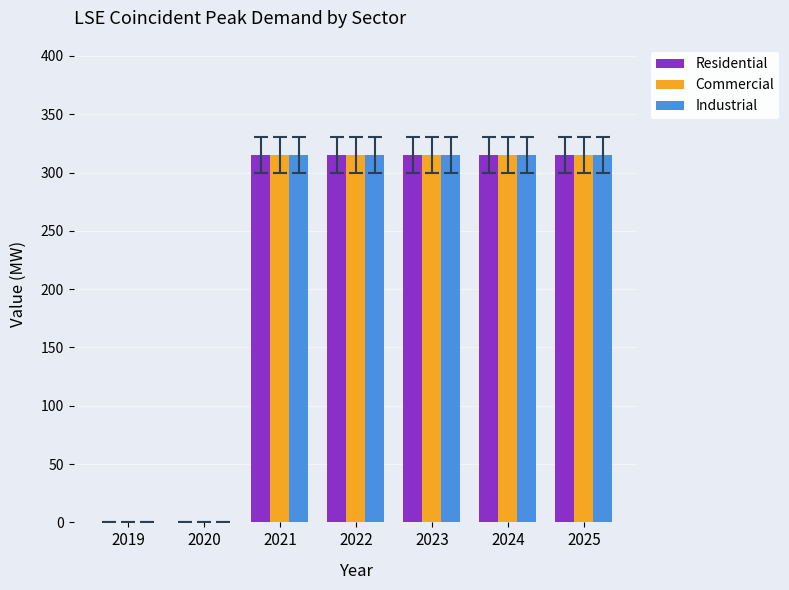

The Residential series shows 315 at 2025. True or false?

True